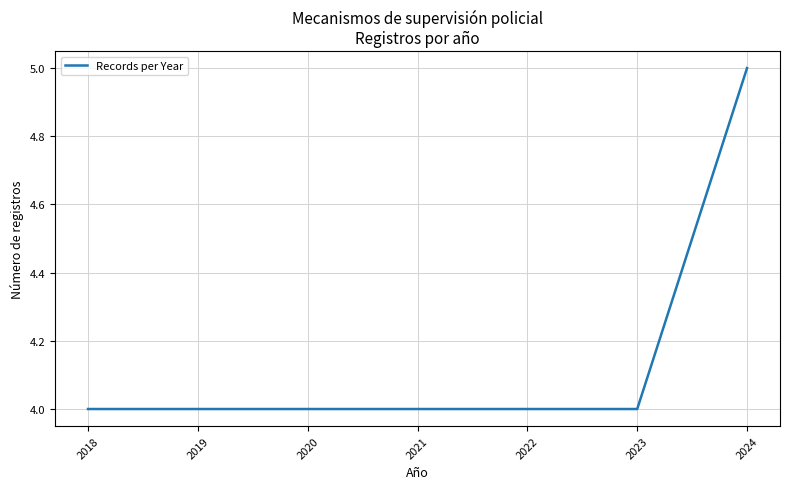

What is the average value?

4